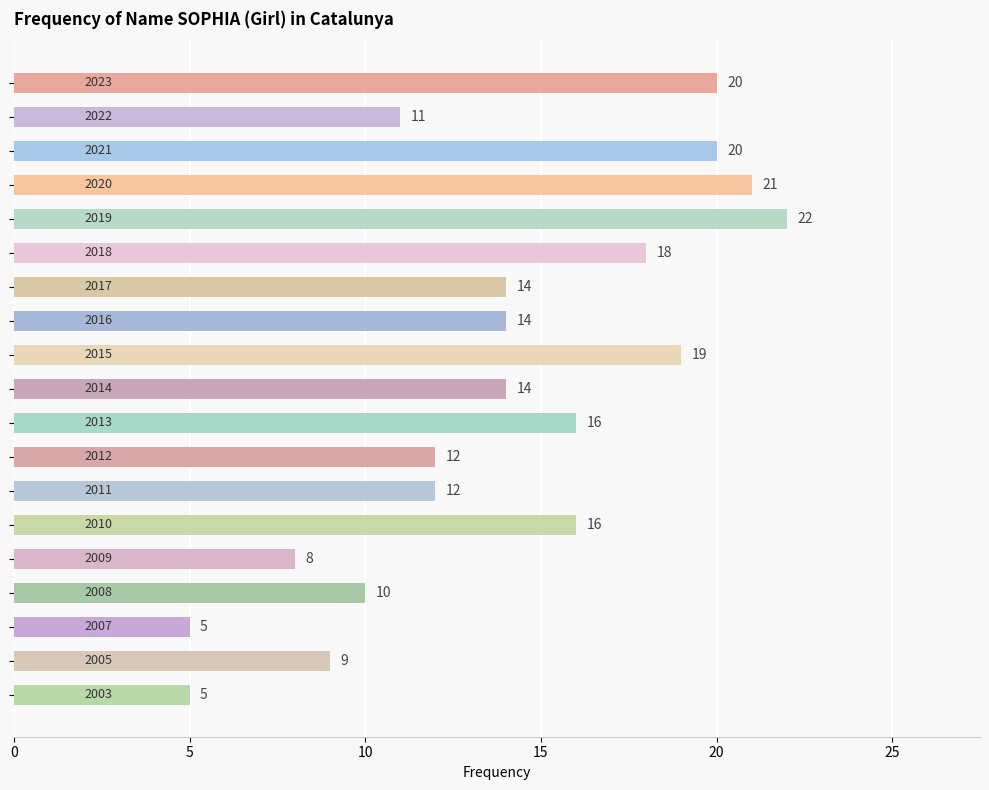

What is the difference between the maximum and second lowest values?

17